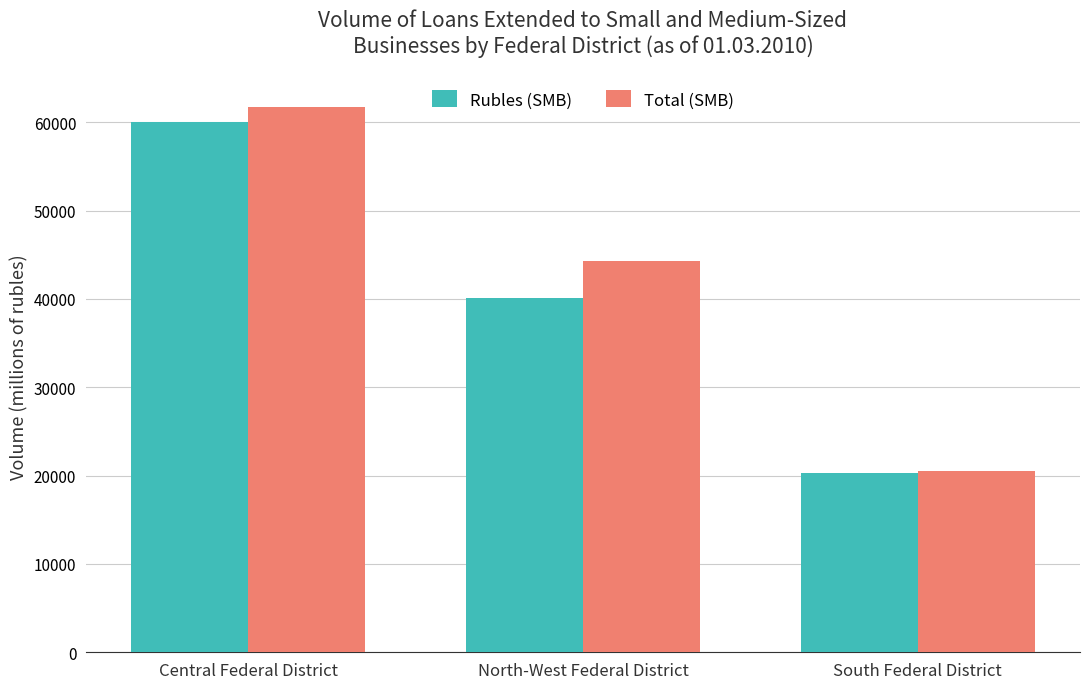

Where does the Rubles (SMB) series first go above 40152?

Central Federal District